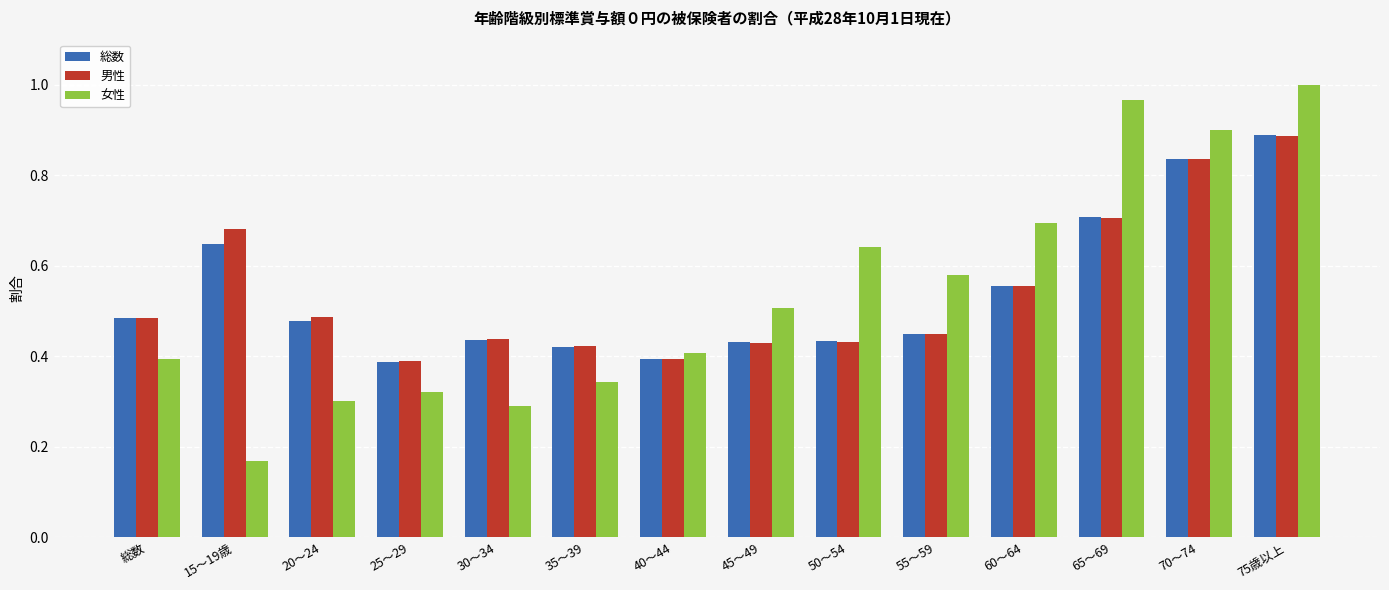

Is the value of 男性 at 30～34 greater than the value of 総数 at 40～44?

Yes